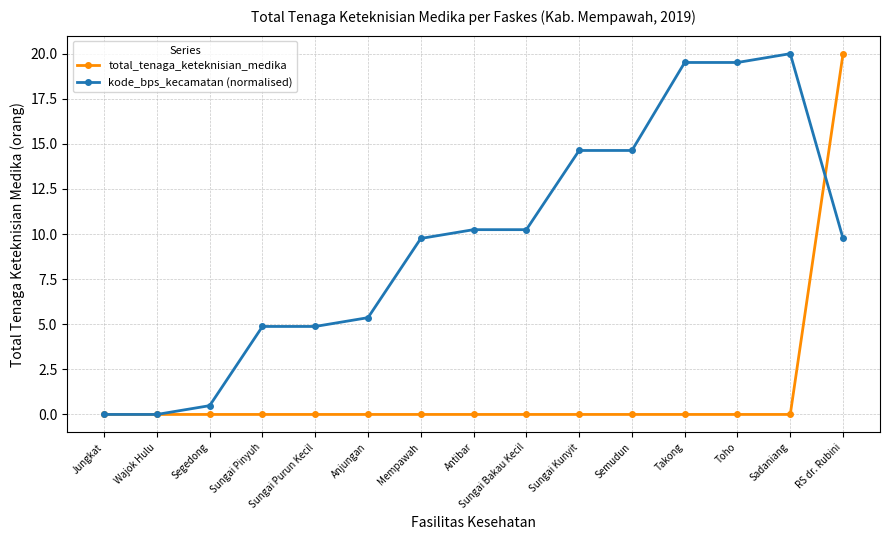

Rank the series by their average value, from lowest to highest.

total_tenaga_keteknisian_medika, kode_bps_kecamatan (normalised)